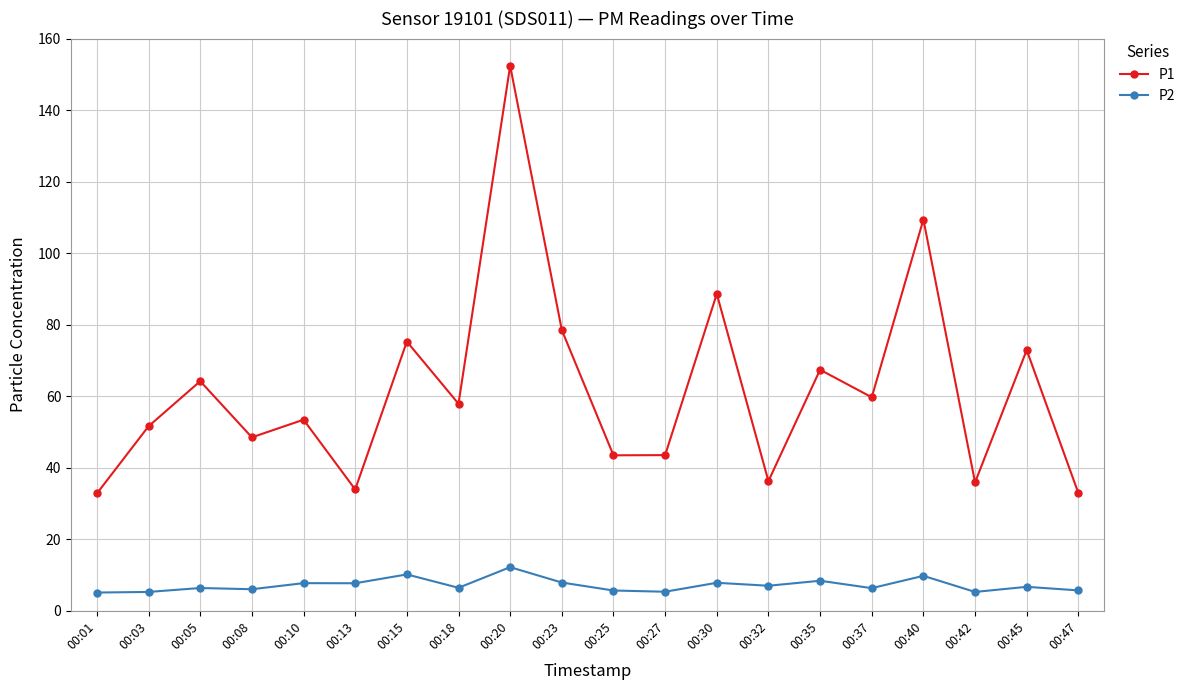

True or false: P2 and P1 intersect in this chart.

False